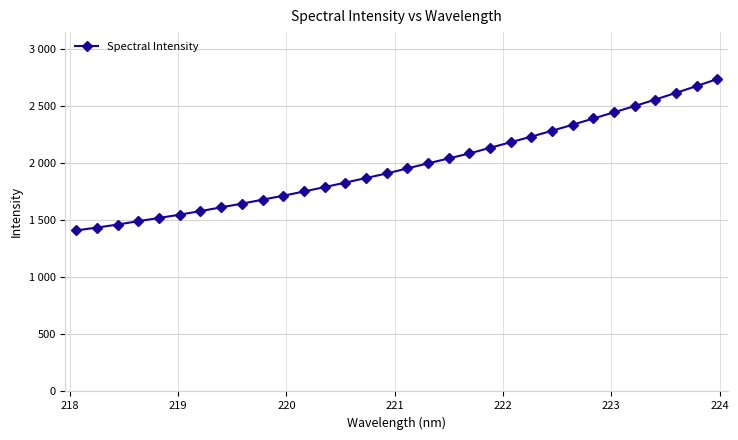

Is this an area chart (filled region under the line)?

No